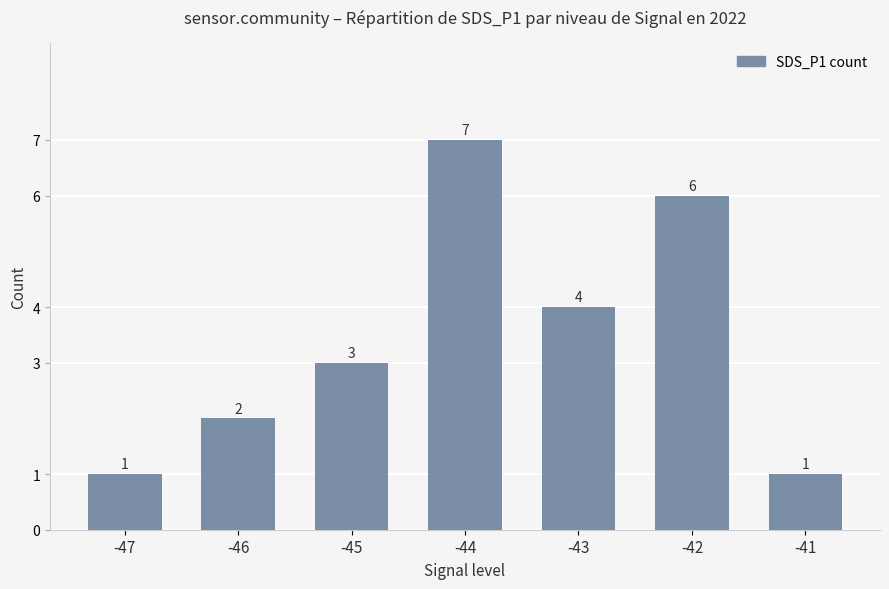

Does the chart contain stacked bars?

No